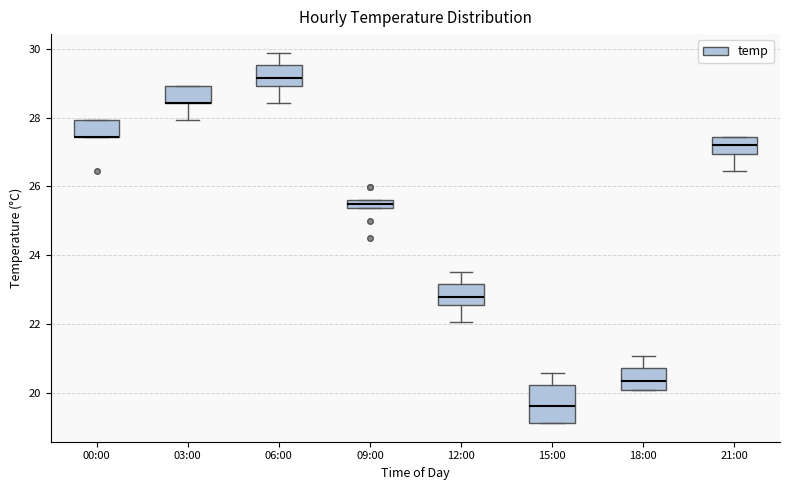

Where is the upper edge of the box for 00:00 on the y-axis? The values are not printed on the chart, so give them approximately, as read against the axis.

28.0